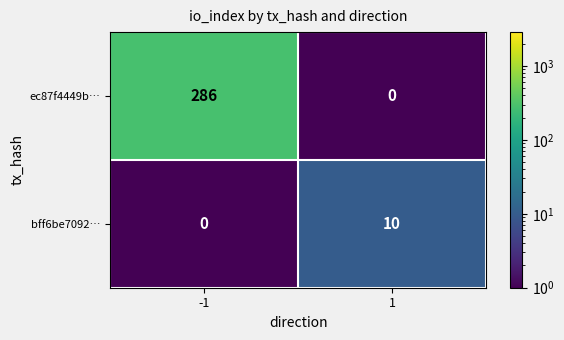

What is the greatest value displayed?

286